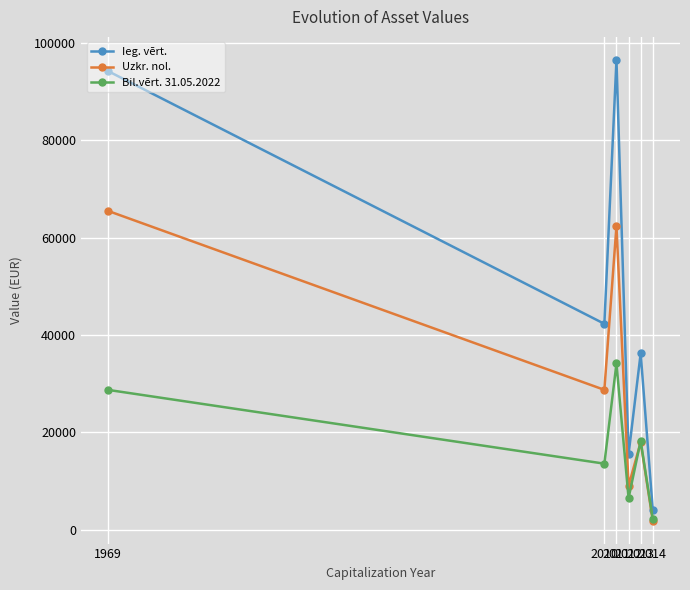

What are all the series names shown in the legend?

Ieg. vērt., Uzkr. nol., Bil.vērt. 31.05.2022